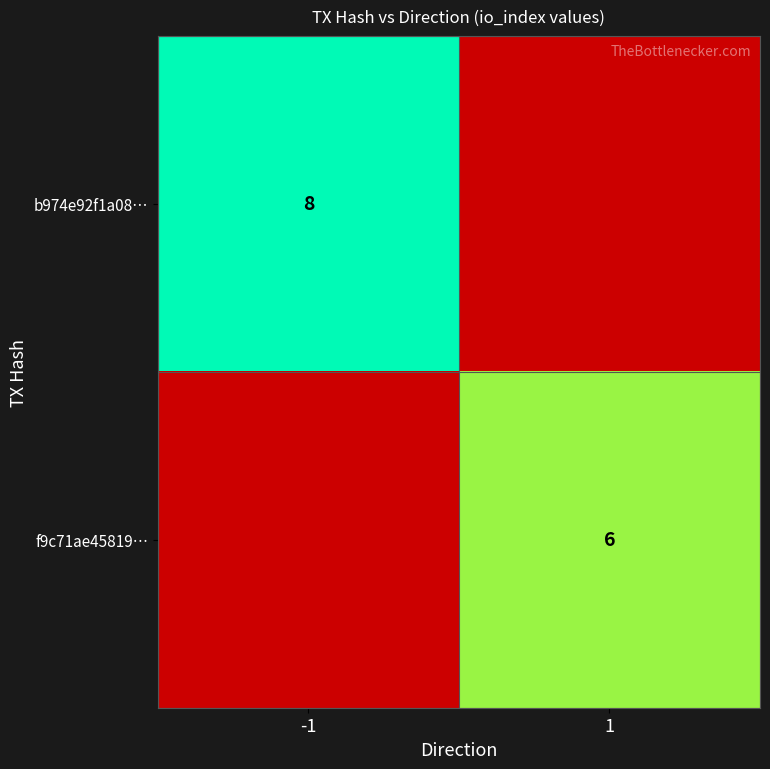

Is the value of f9c71ae45819… at 1 greater than the value of b974e92f1a08… at -1?

No